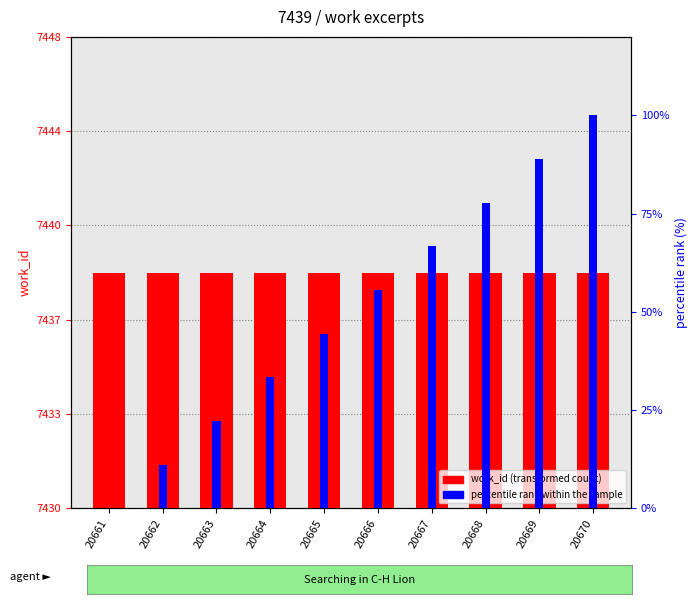

What are all the series names shown in the legend?

work_id, percentile rank within the sample